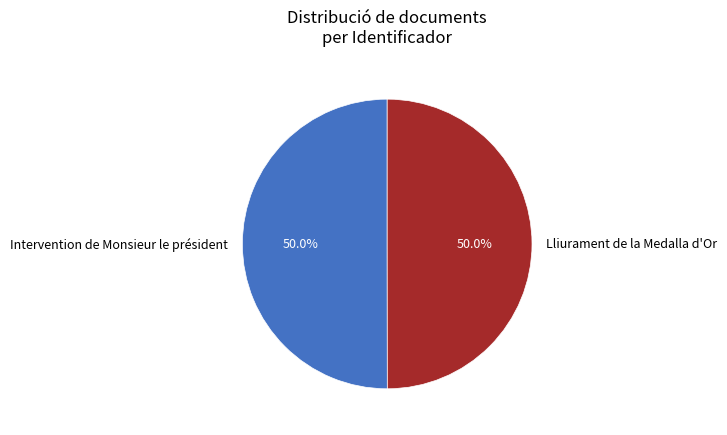

Approximately how many times larger is the value at Intervention de Monsieur le président compared to Lliurament de la Medalla d'Or?

1.0